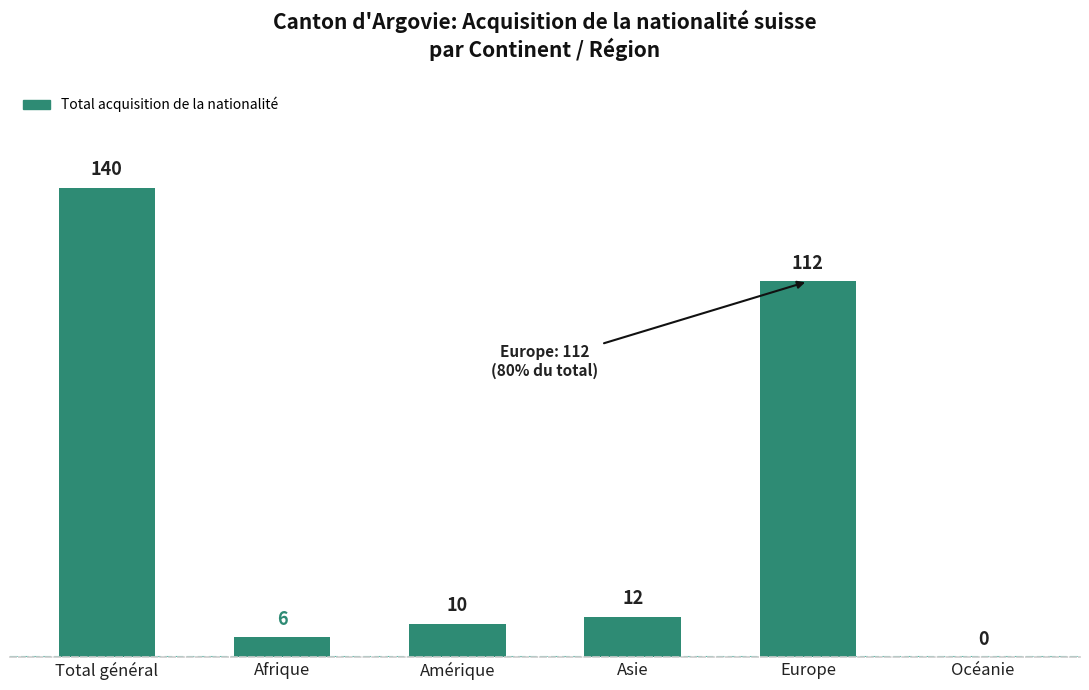

Reading left to right, list all the values displayed in this chart.

140	6	10	12	112	0